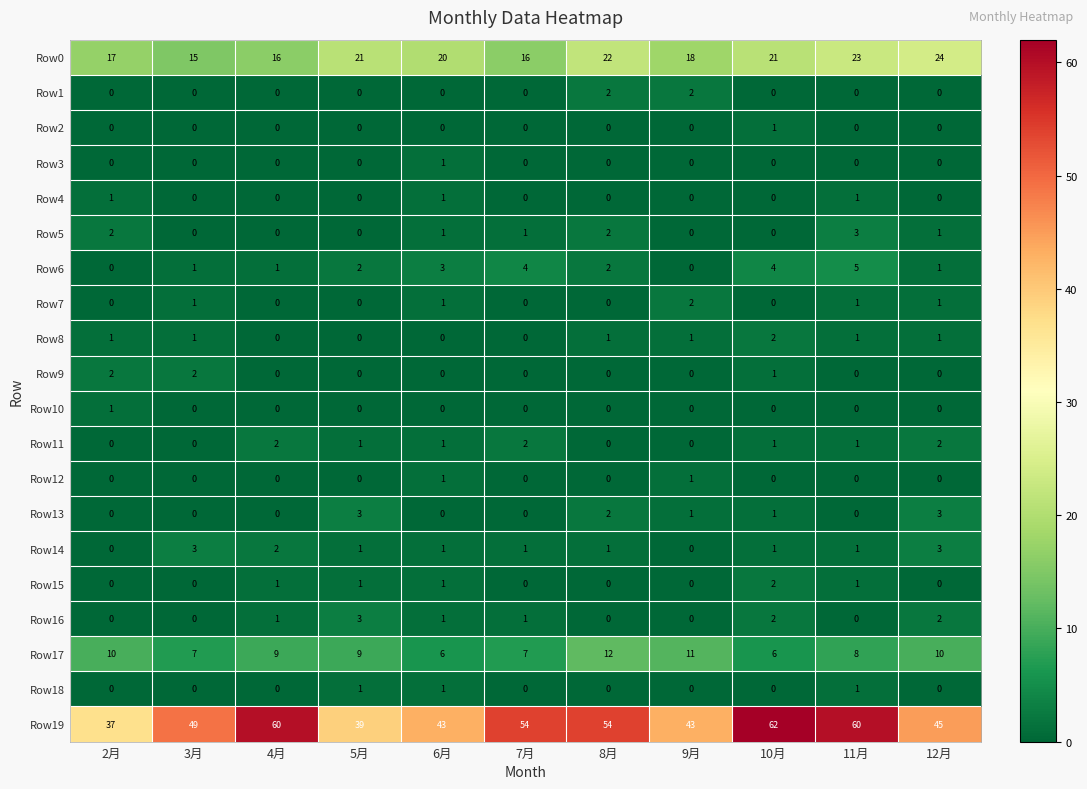

Between 6月 and 8月, which series saw the biggest shift?

Row19